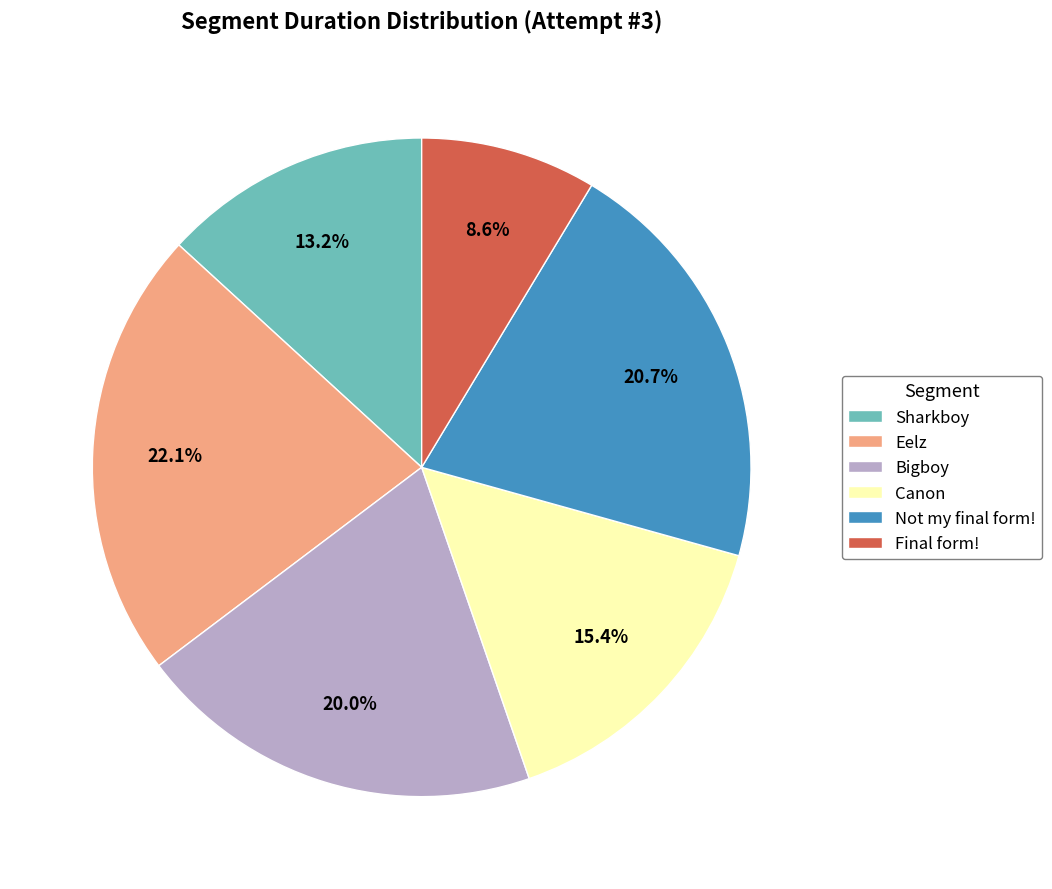

True or false: Bigboy accounts for 20% of the total.

True